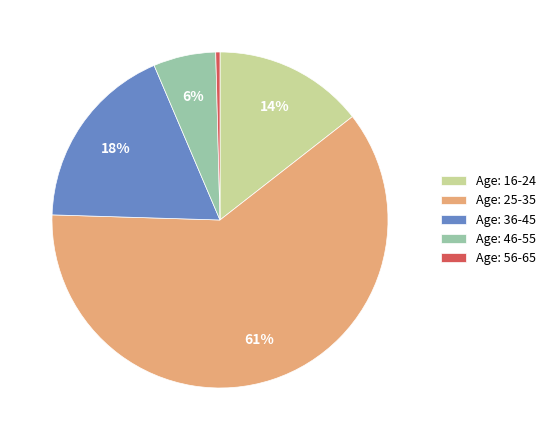

Combined, do Age: 56-65 and Age: 46-55 account for over 50%?

No